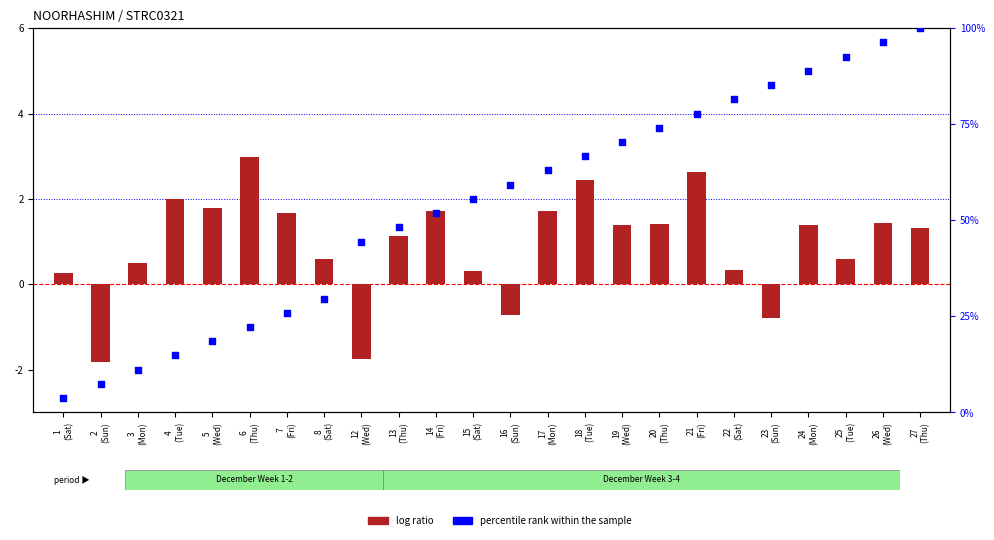

Which series reaches the minimum Y coordinate?

log ratio